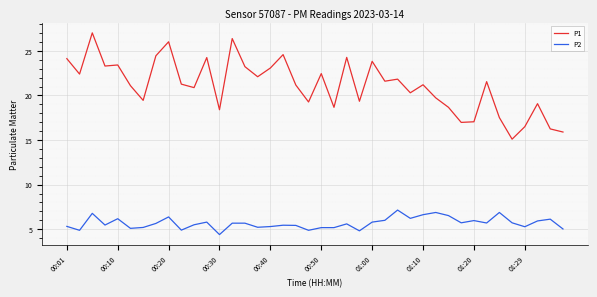

True or false: P2 and P1 intersect in this chart.

False